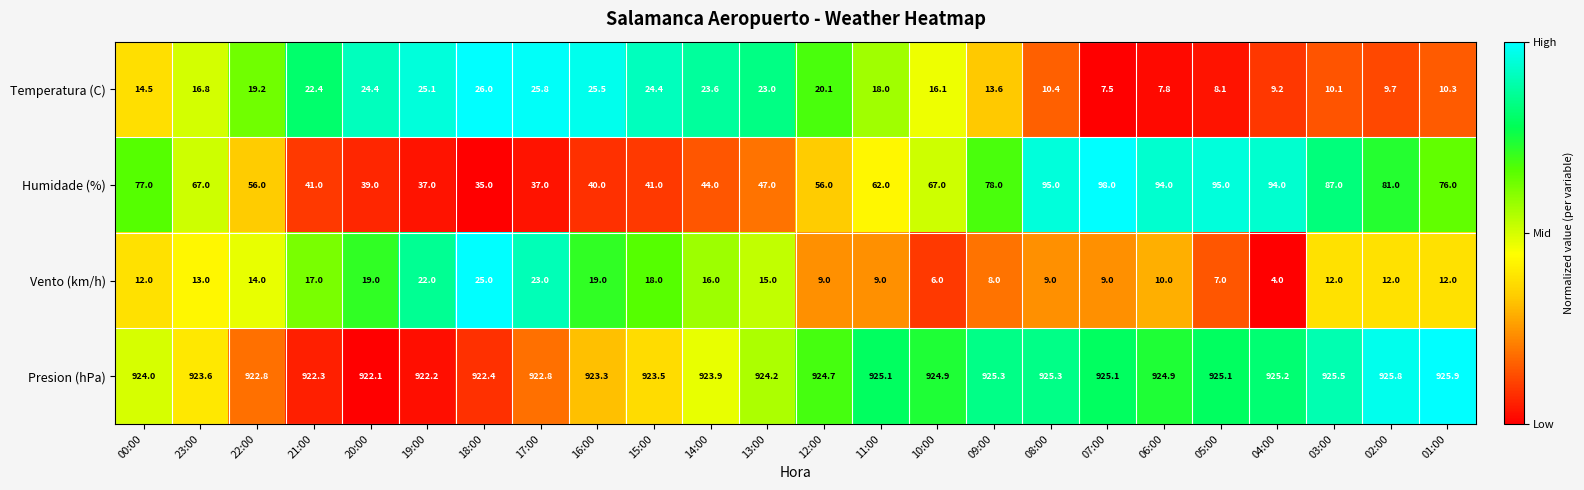

True or false: Temperatura (C) has a value of 22.4 at 21:00.

True